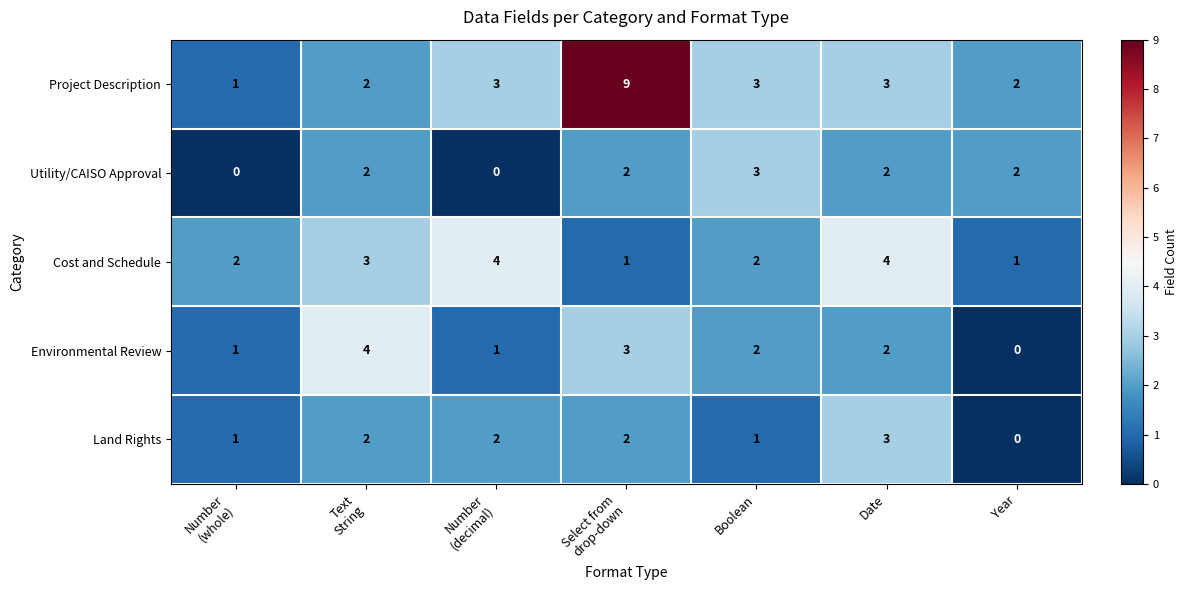

What is the sum of all Cost and Schedule values?

17